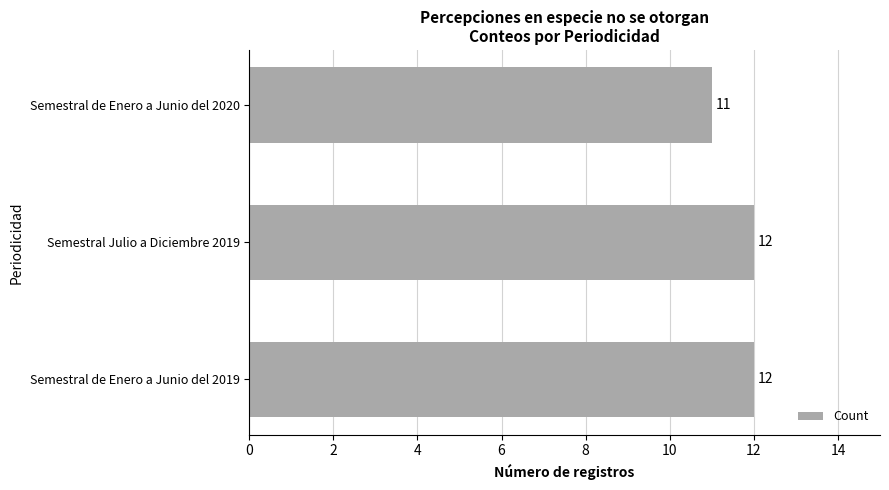

What value does the data have at Semestral de Enero a Junio del 2019?

12